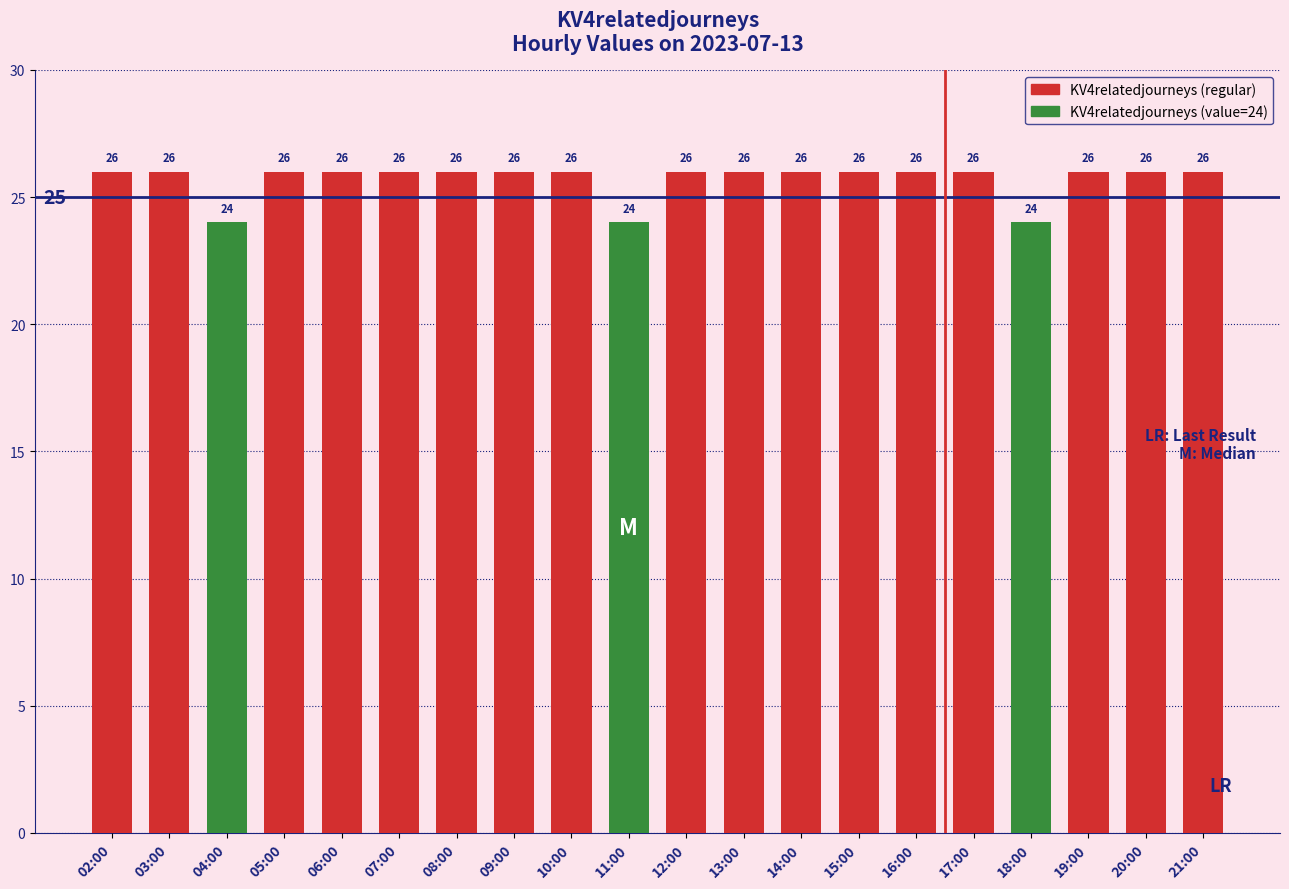

Reading left to right, list all the values displayed in this chart.

26	26	24	26	26	26	26	26	26	24	26	26	26	26	26	26	24	26	26	26